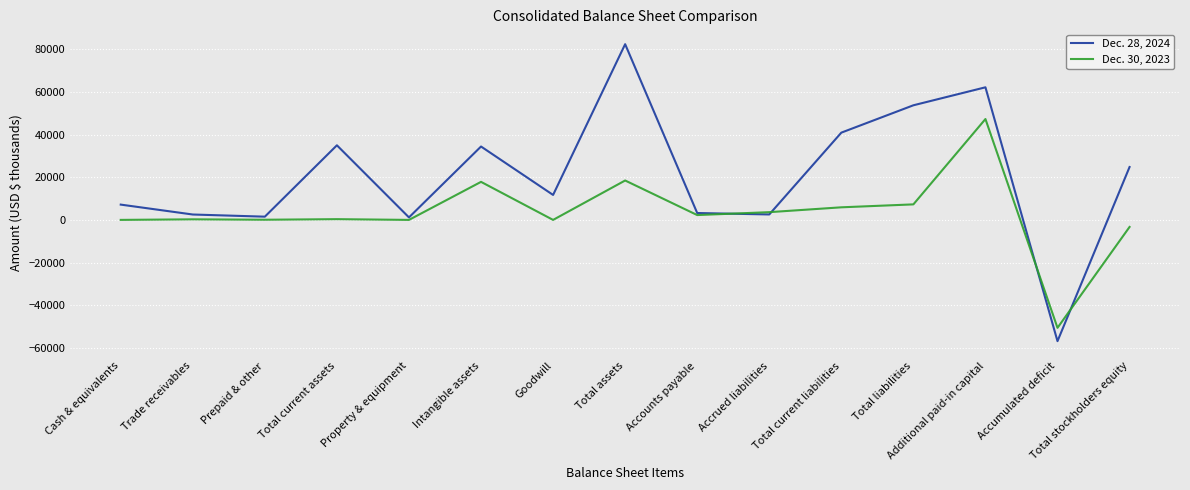

At Total current liabilities, list the series in order from smallest to largest.

Dec. 30, 2023, Dec. 28, 2024